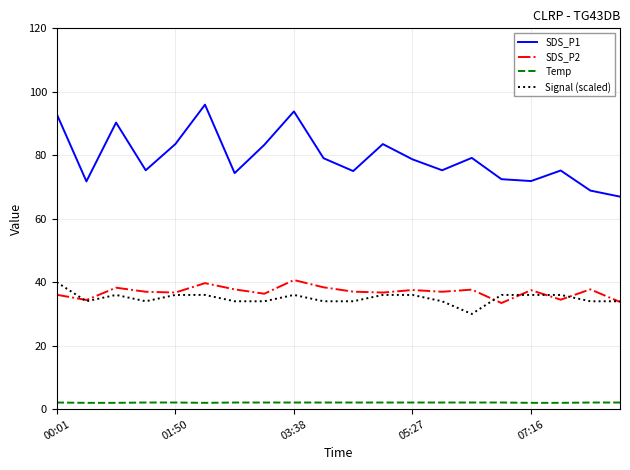

True or false: SDS_P1 and Signal (scaled) cross at least once.

False